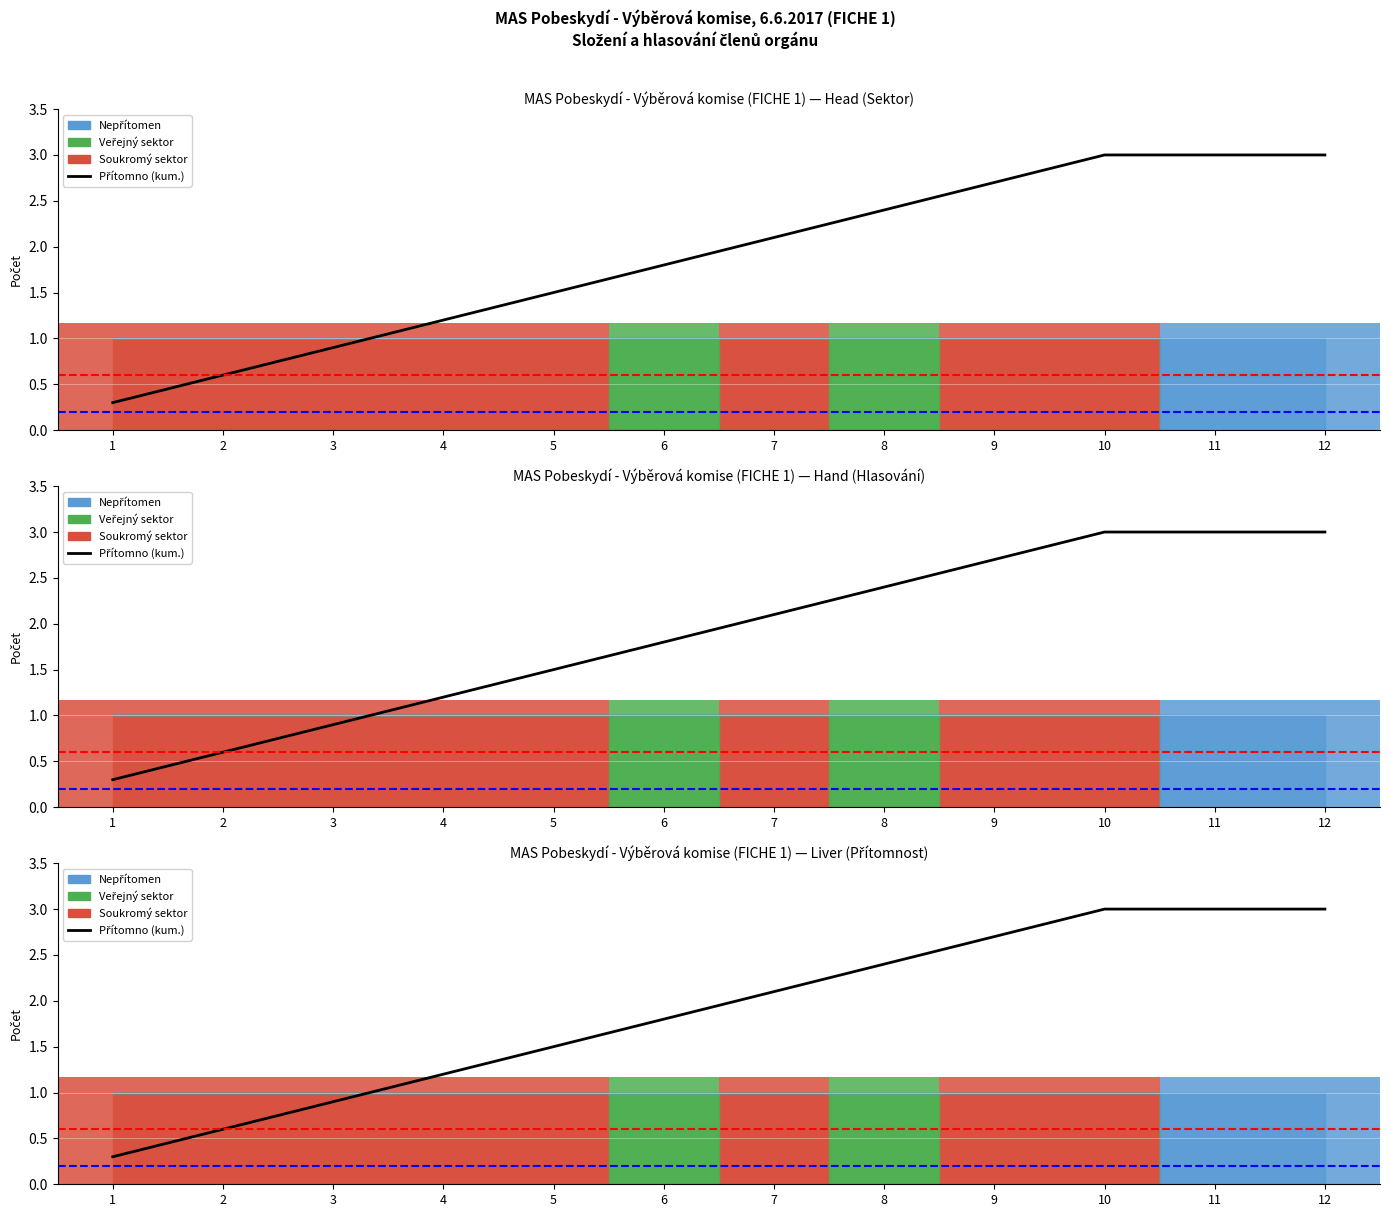

What is the value of the 1st point from the left?

0.3